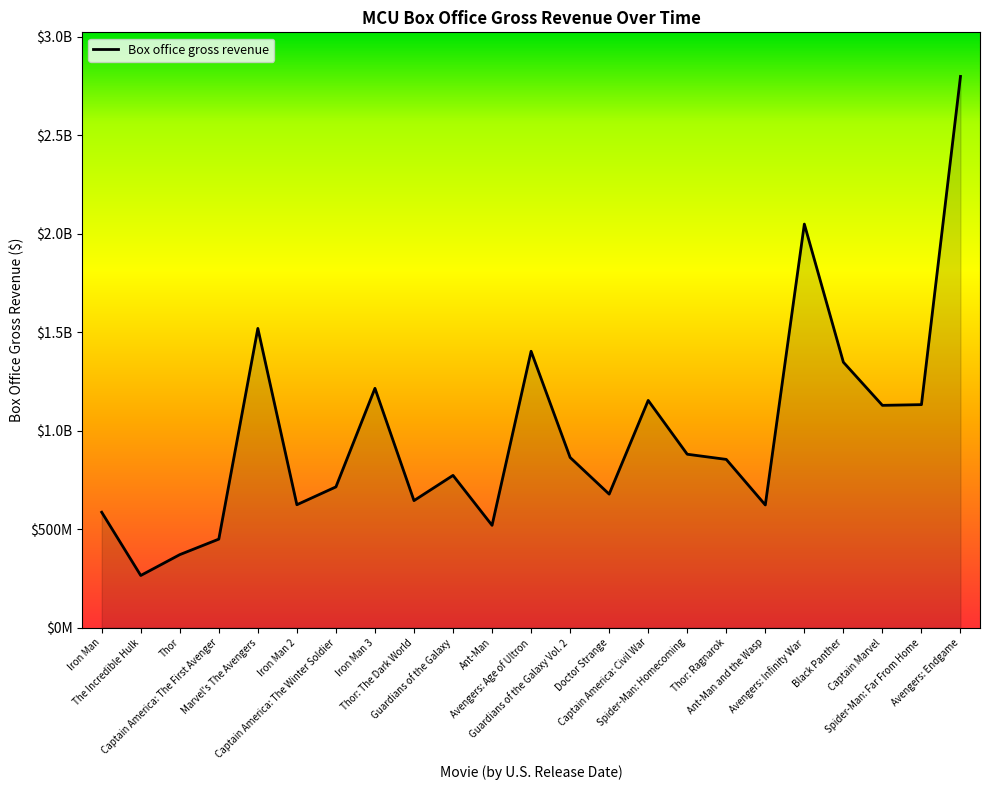

What is the difference between the maximum and minimum values?

2533029568